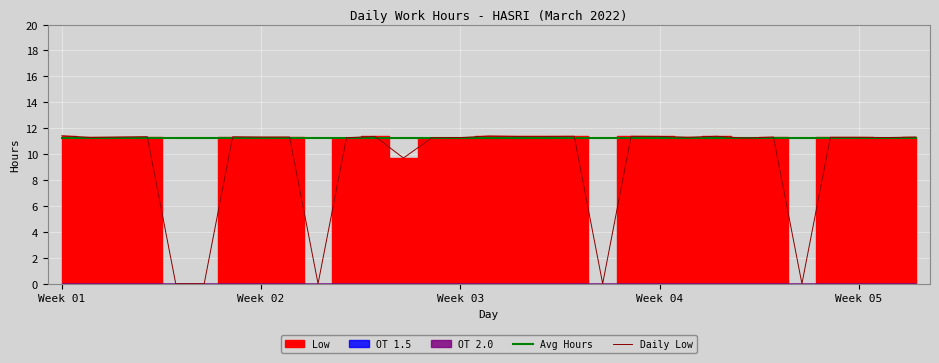

True or false: Daily Low has a value of 16.8 at Week 03.

False